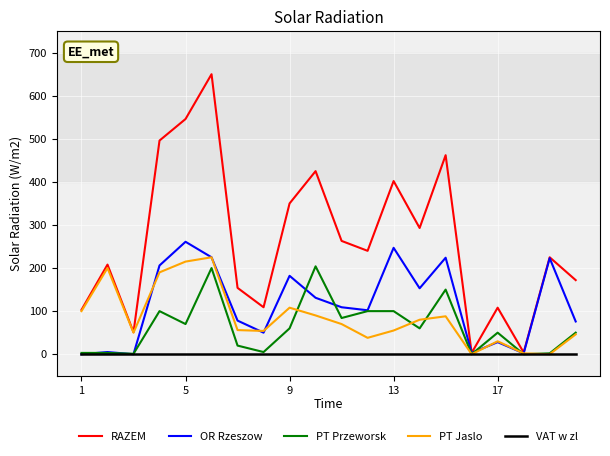

What is the greatest value displayed?

650